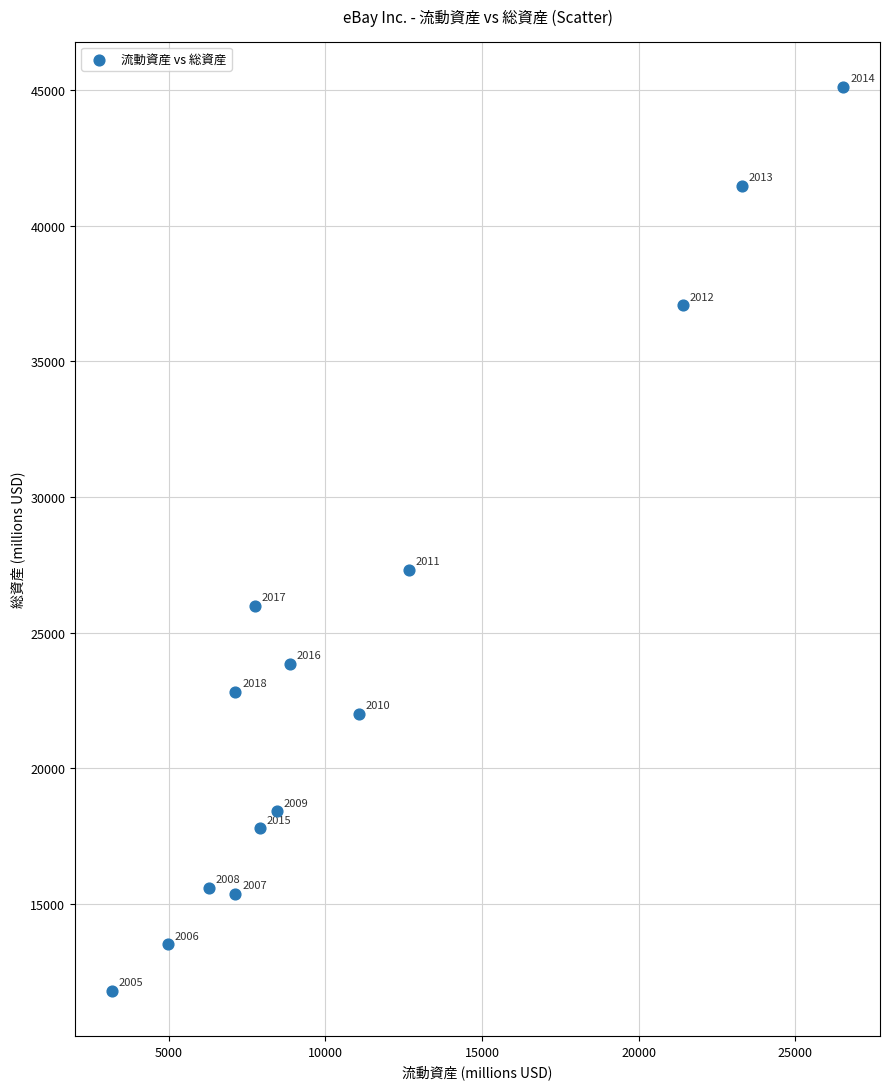

What is the range of X values (max minus min)?

23348